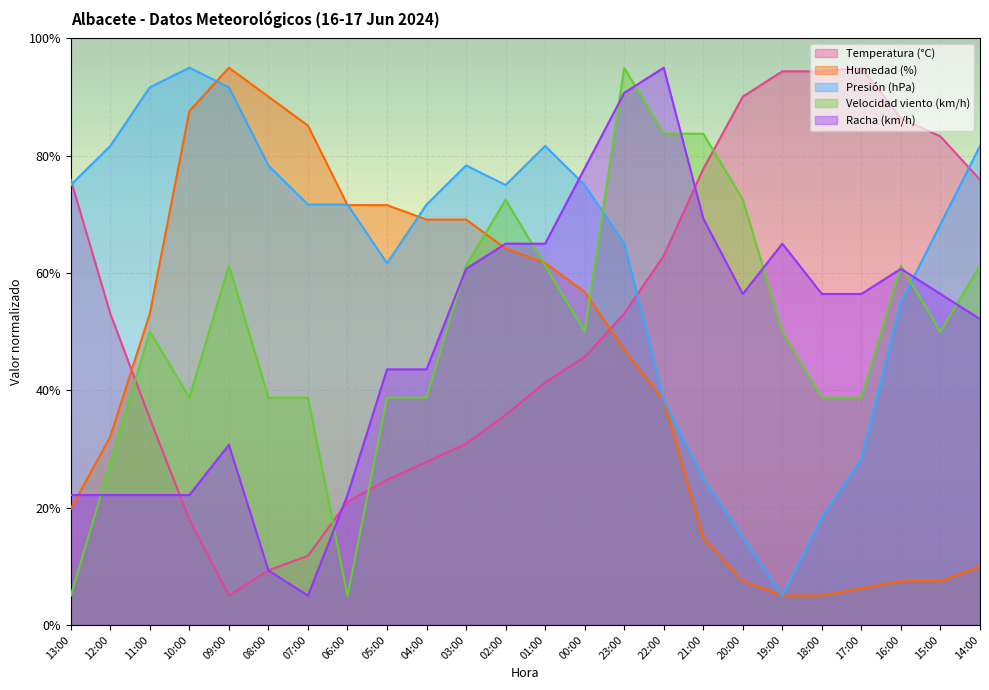

What position from the left is 22:00?

16